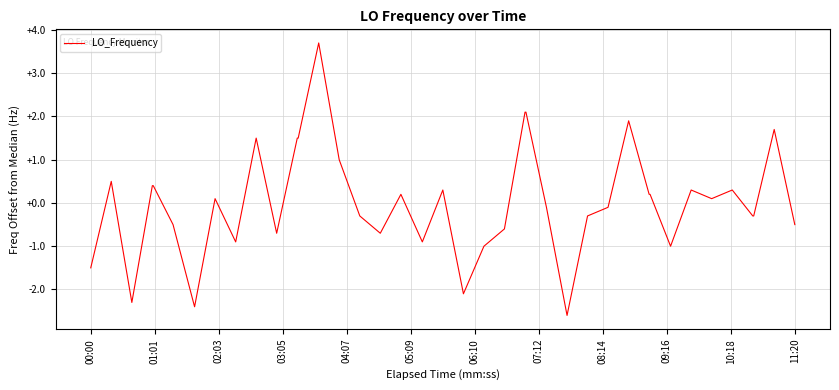

What is the smallest value displayed?

-2.6